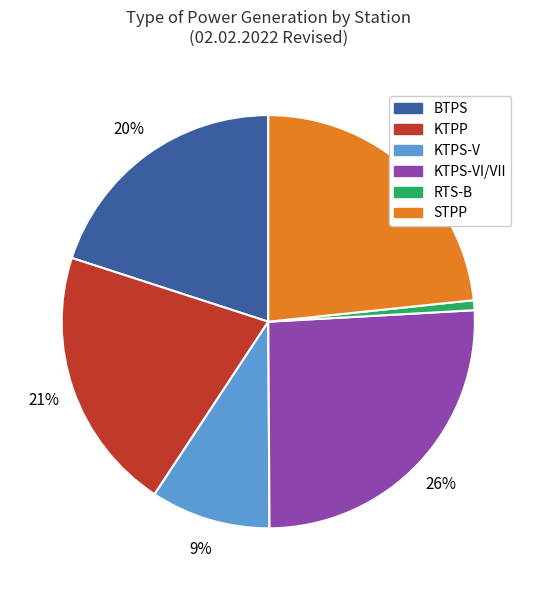

Which has a higher value, KTPP or KTPS-V?

KTPP